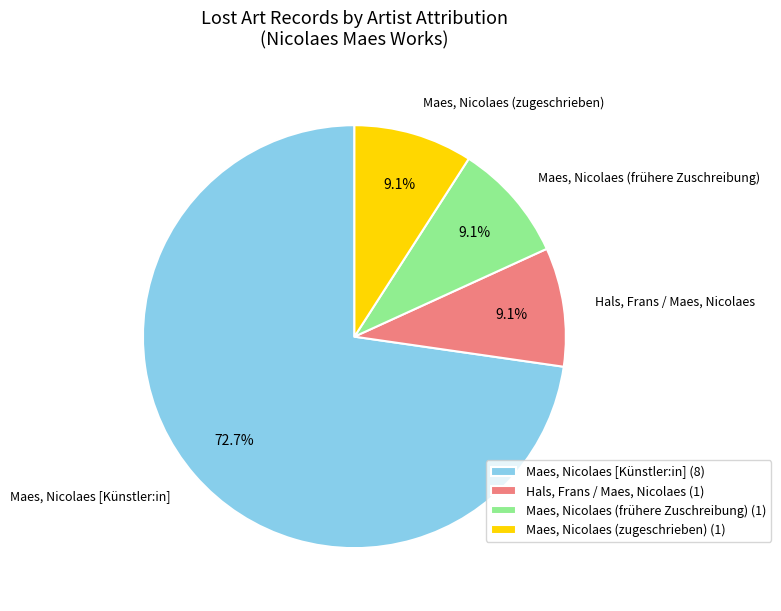

Combined, what portion of the pie is Maes, Nicolaes (frühere Zuschreibung) and Maes, Nicolaes (zugeschrieben)?

18.2%